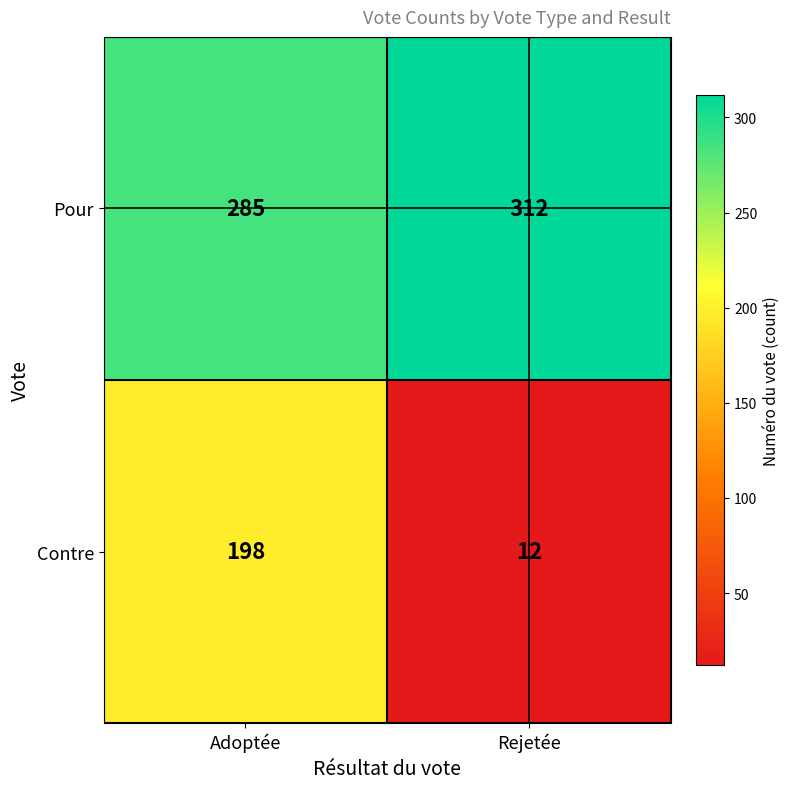

What is the sum of the Pour values at Adoptée and Rejetée?

597